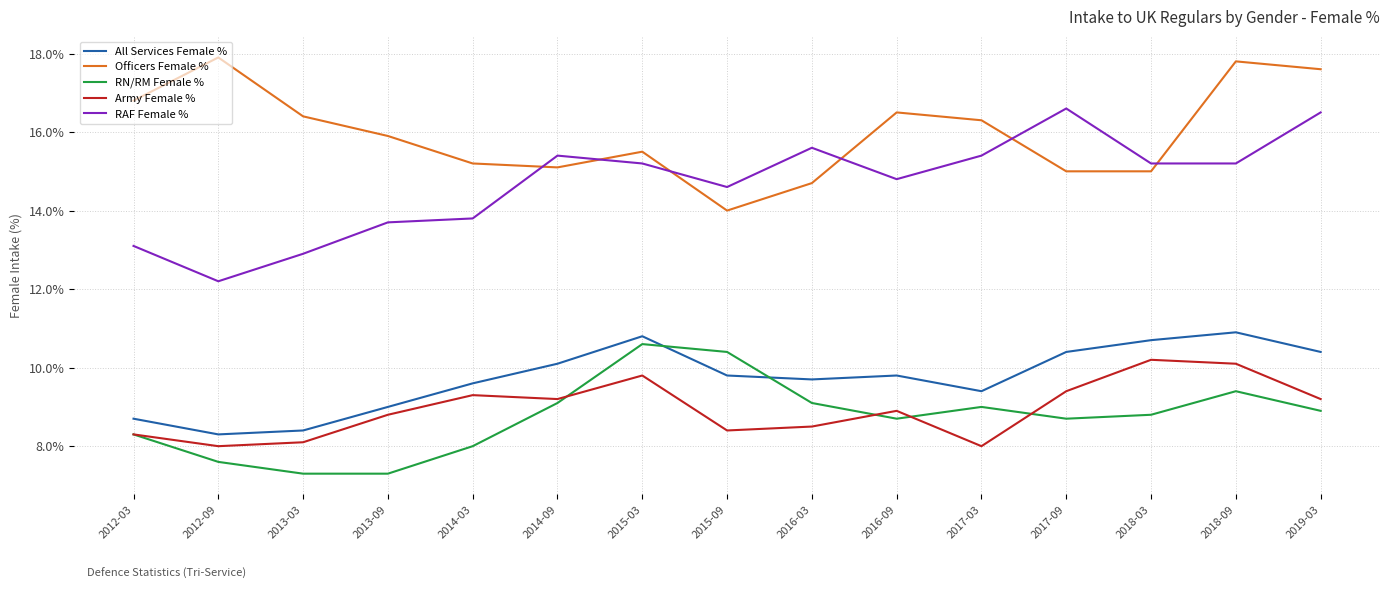

What position from the left is 2017-09?

12